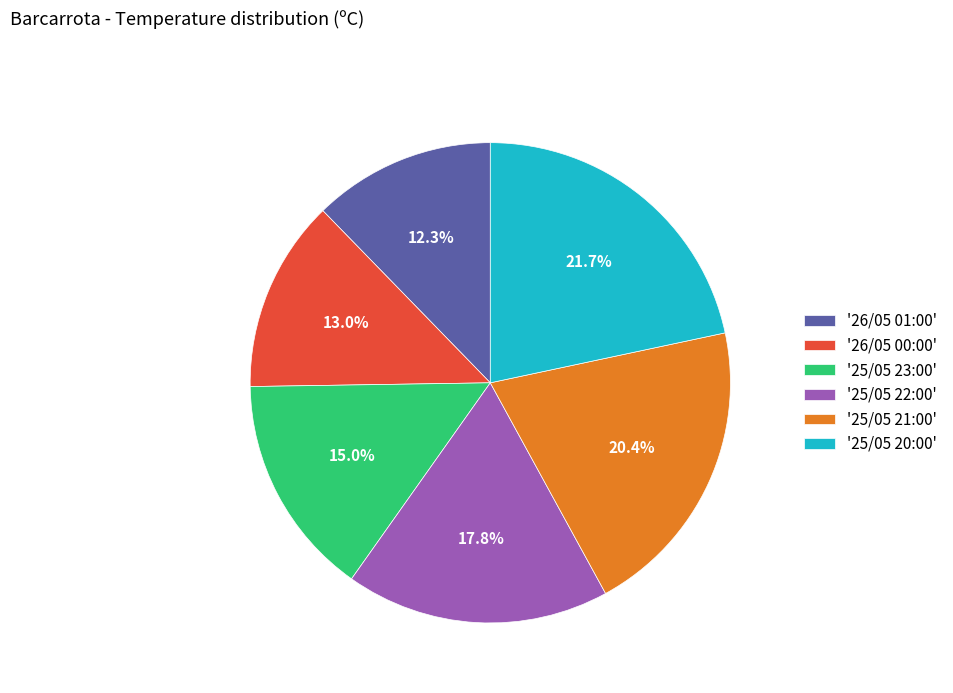

Does any single category account for the majority?

No